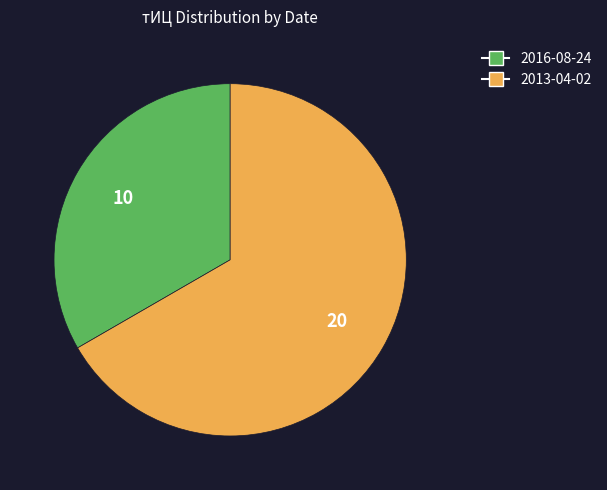

How many slices are in this pie chart?

2